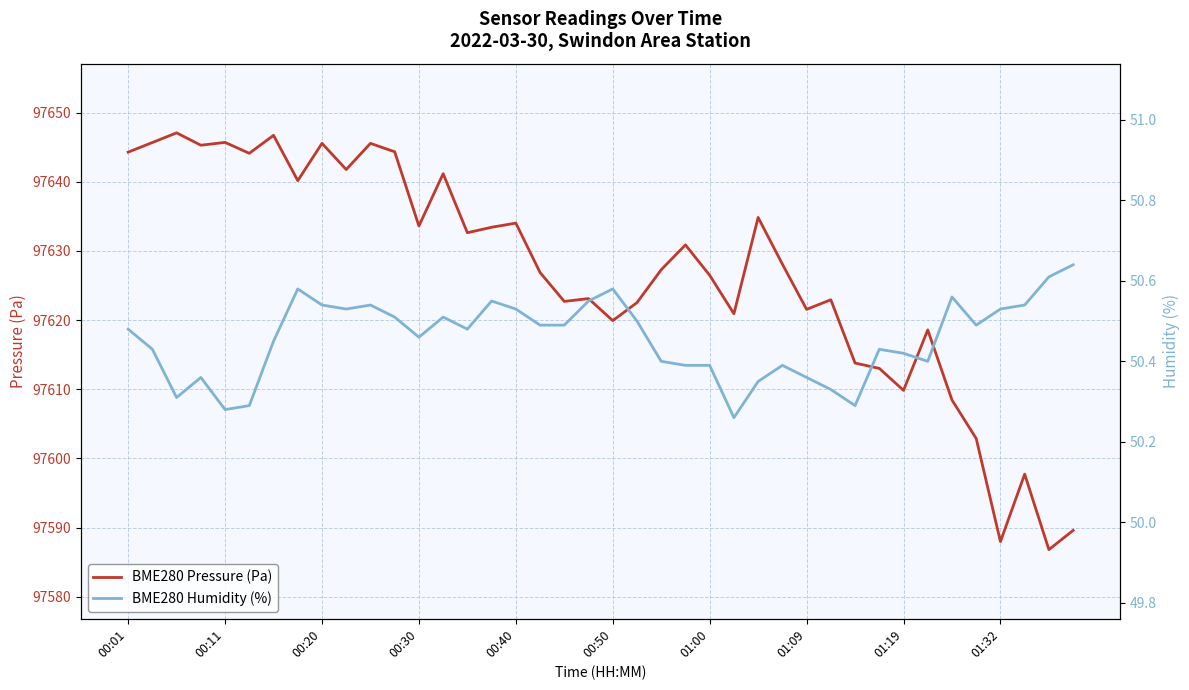

What value does the BME280 Pressure (Pa) series have at 01:19?

97609.8